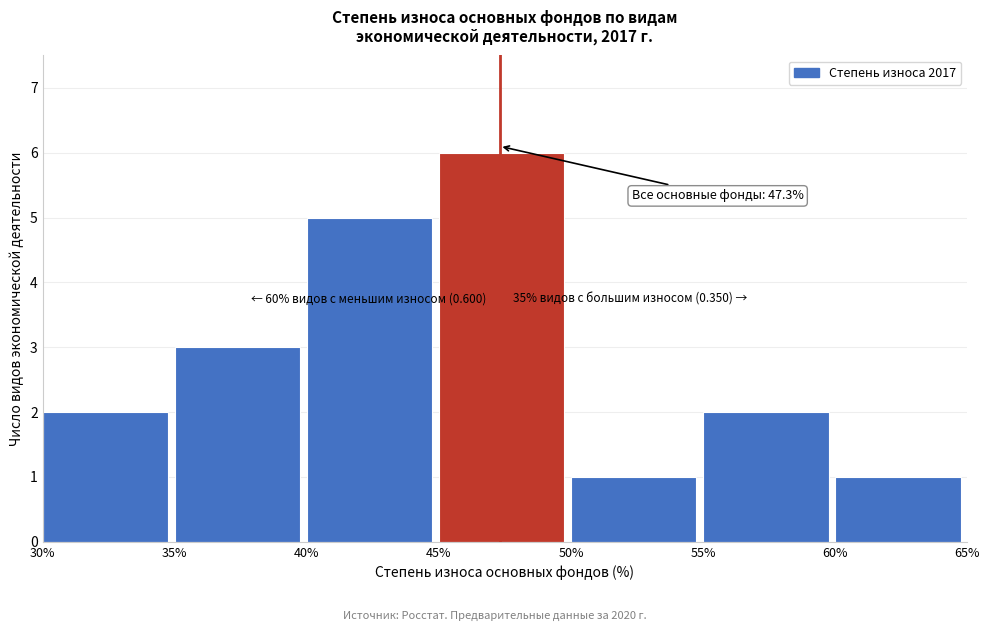

Which range on the x-axis has the tallest bar?

45% to 50%